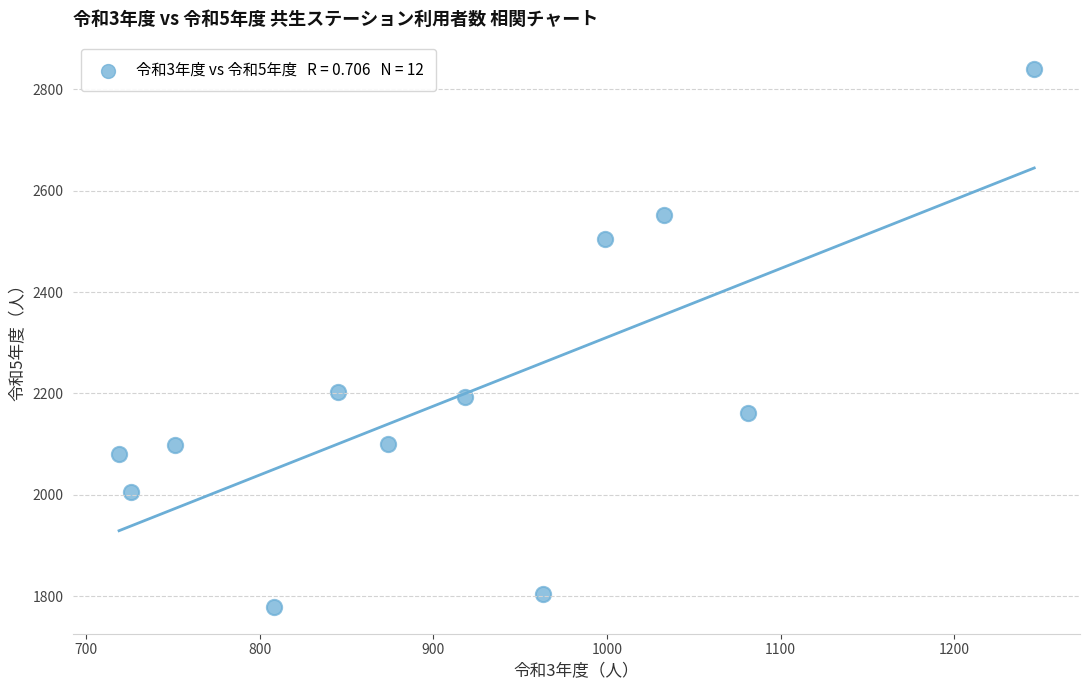

What is the range of X values (max minus min)?

527